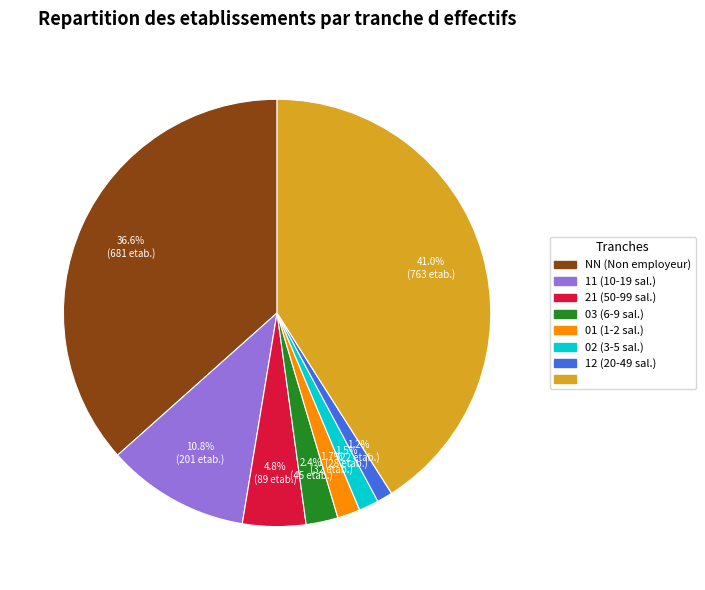

How many segments does this pie chart have?

8